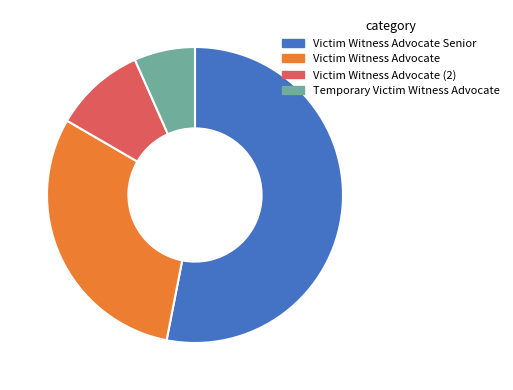

Is there any slice that represents more than half of the pie?

Yes